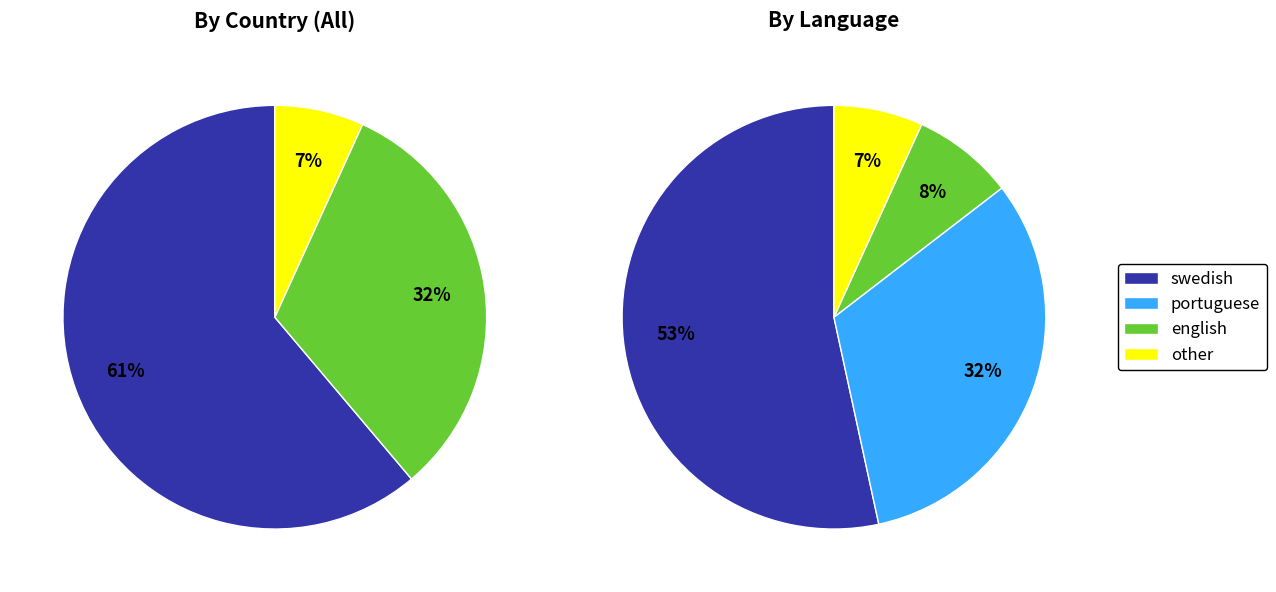

Rank the categories by value from lowest to highest.

Other, Brazilian, Swedish